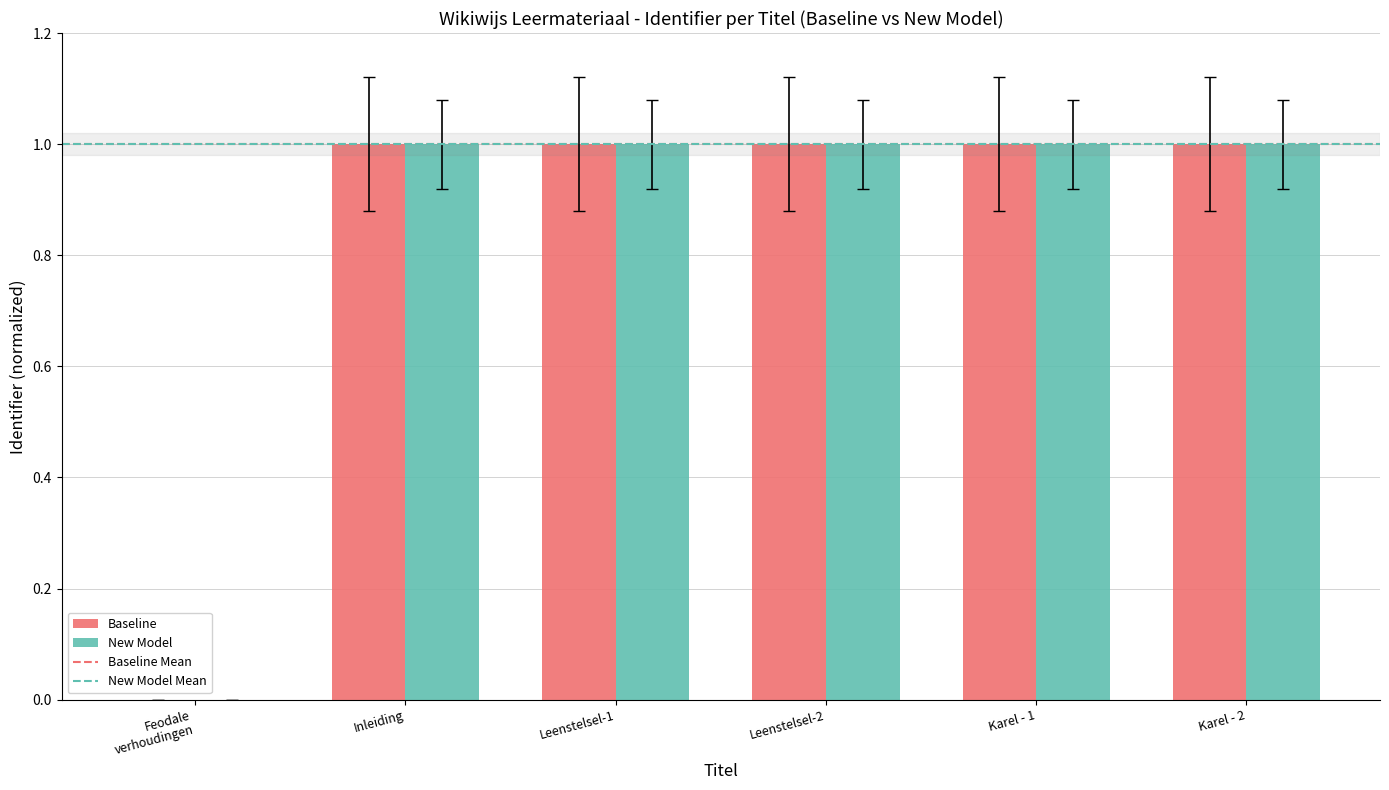

How many values in the New Model series exceed 0?

5